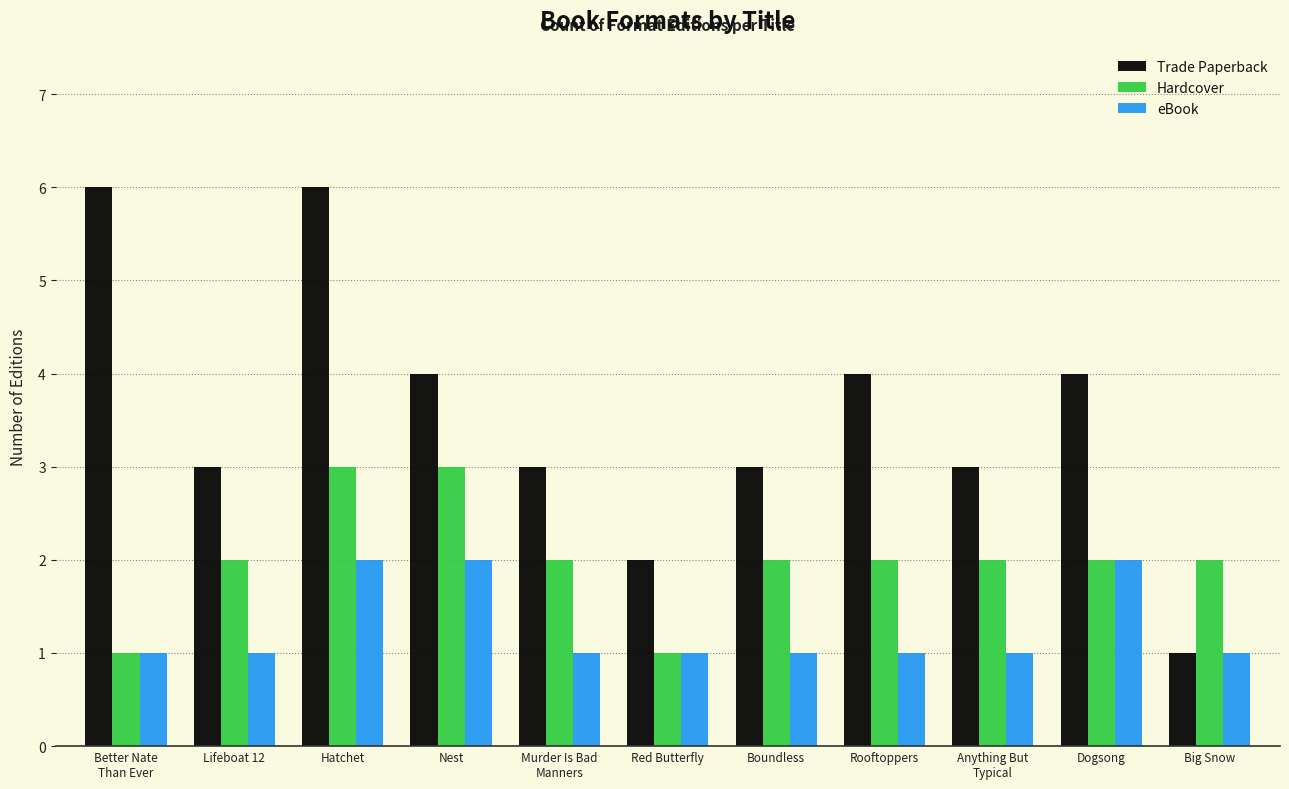

What position from the left is Boundless?

7